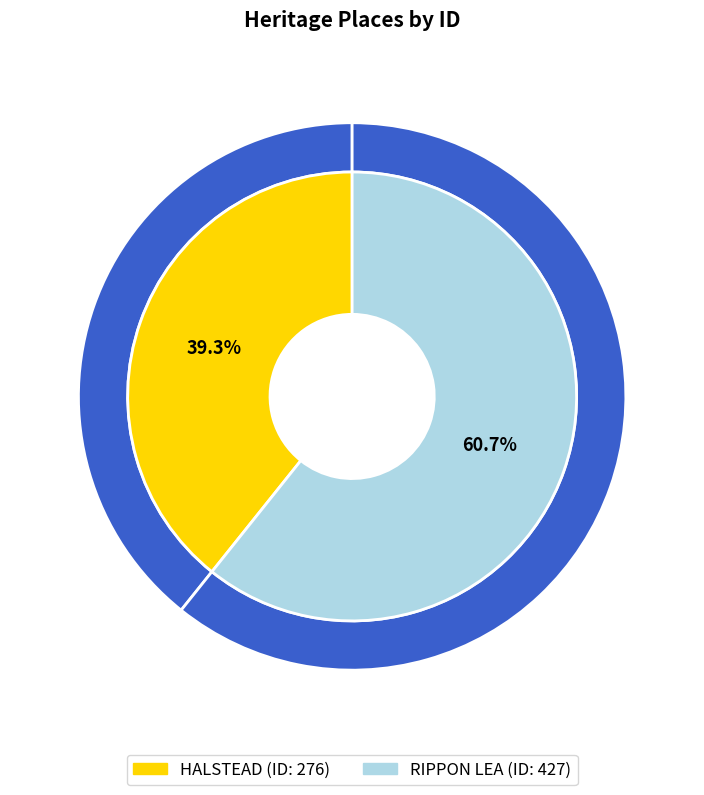

Which has a higher value, RIPPON LEA or HALSTEAD?

RIPPON LEA